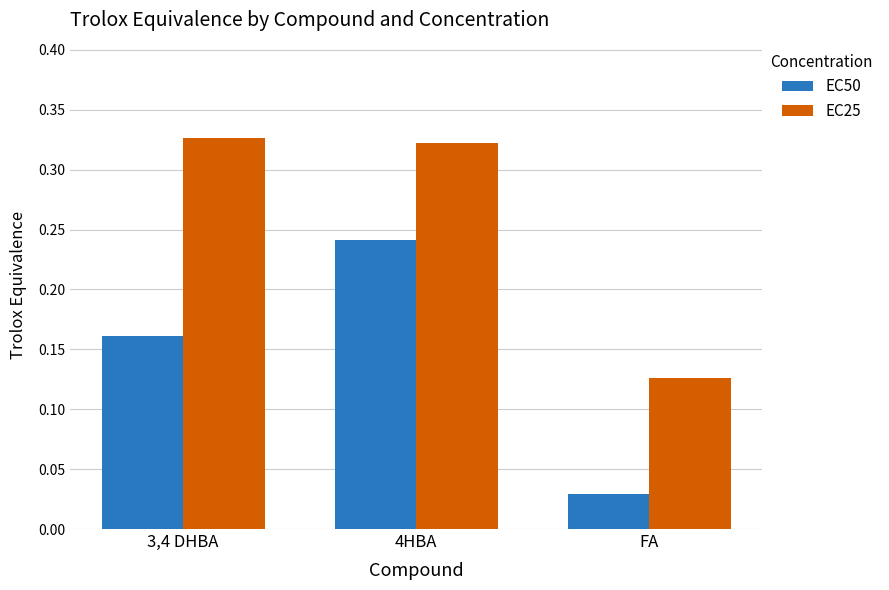

At how many categories does at least one series exceed 0?

3